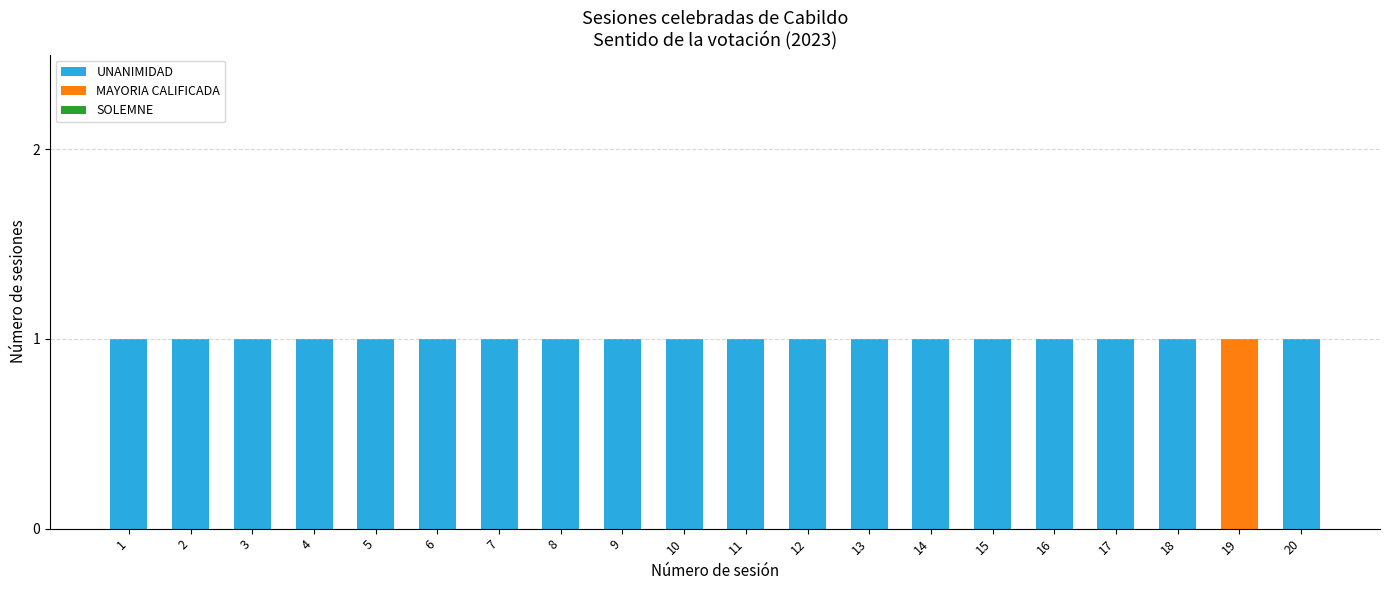

The value of UNANIMIDAD at 5 is 2. True or false?

False